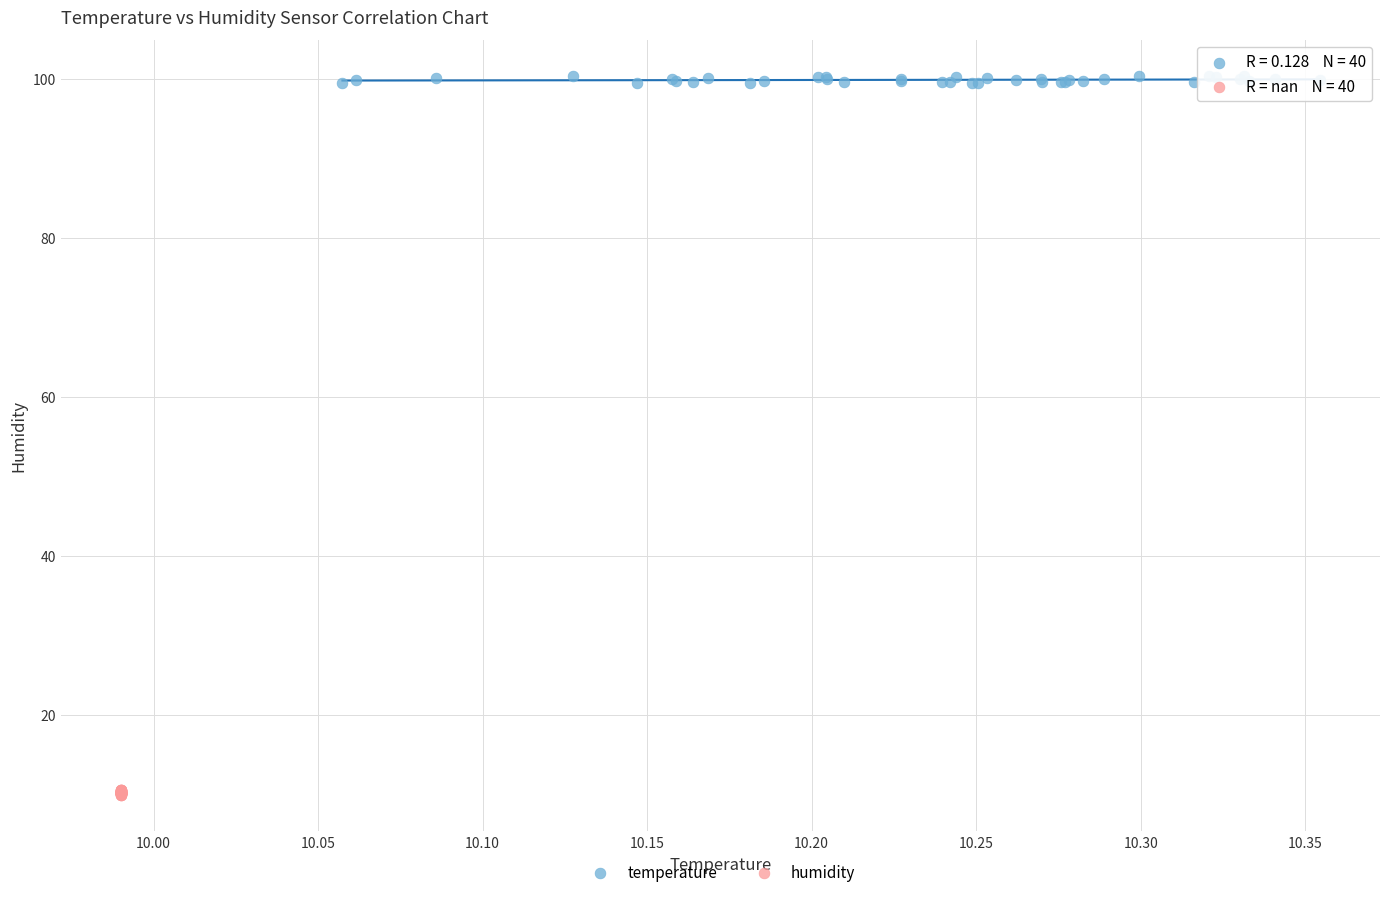

Which series reaches the maximum Y coordinate?

temperature